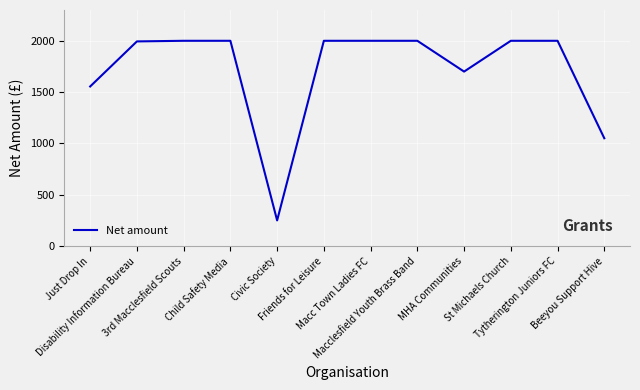

What is the difference between the maximum and minimum values?

1750.0